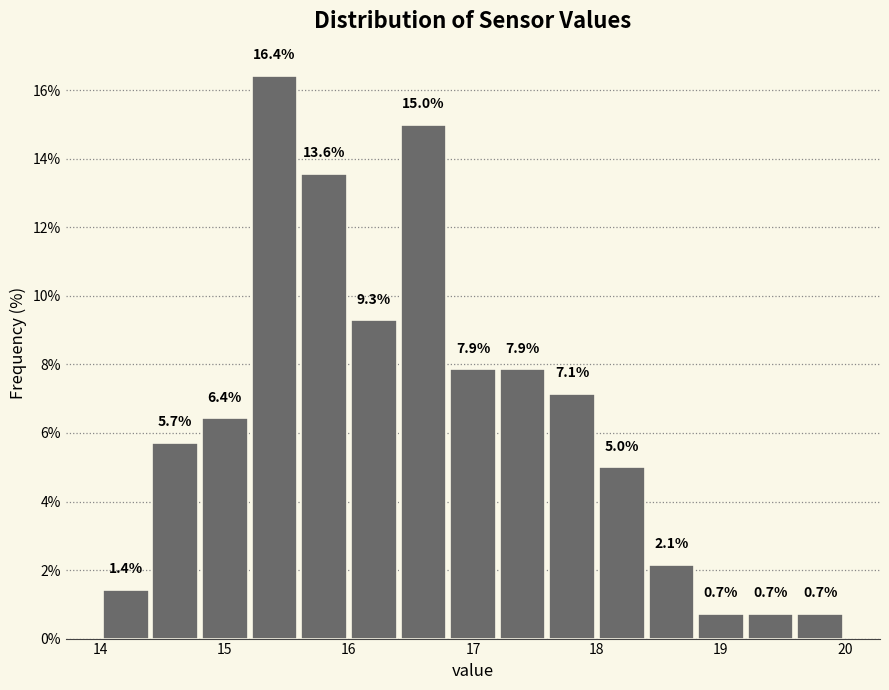

Reading left to right, transcribe this chart: for each bar, give the range it covers on the x-axis and its height.

14.0 to 14.4: 1.4
14.4 to 14.8: 5.7
14.8 to 15.2: 6.4
15.2 to 15.6: 16.4
15.6 to 16.0: 13.6
16.0 to 16.4: 9.3
16.4 to 16.8: 15.0
16.8 to 17.2: 7.9
17.2 to 17.6: 7.9
17.6 to 18.0: 7.1
18.0 to 18.4: 5.0
18.4 to 18.8: 2.1
18.8 to 19.2: 0.7
19.2 to 19.6: 0.7
19.6 to 20.0: 0.7